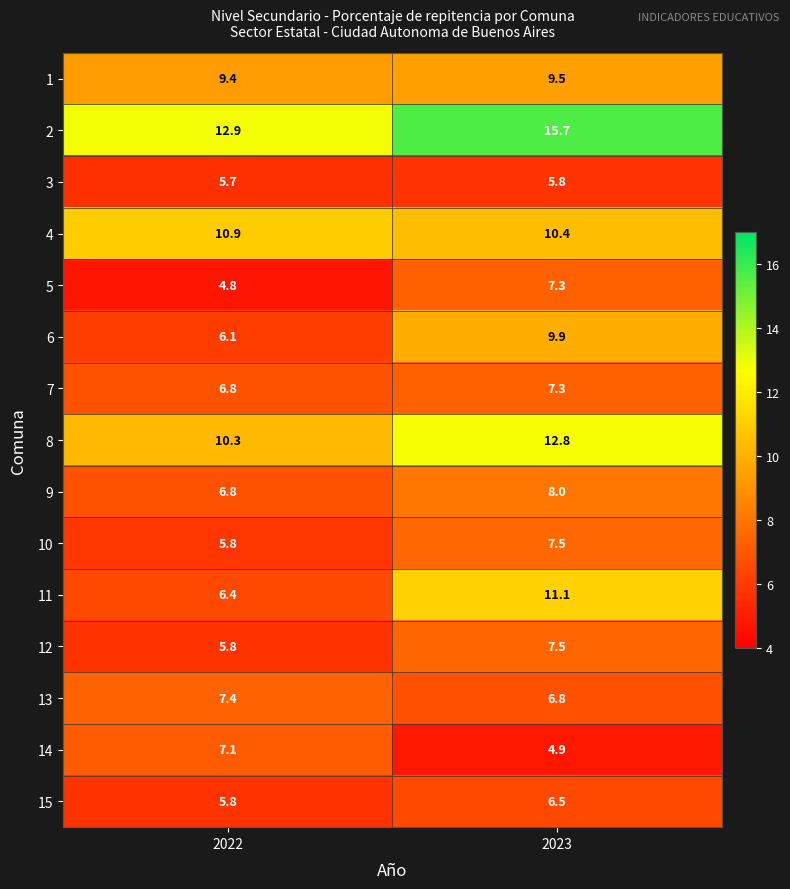

What is the sum of the 5 values at 2023 and 2022?

12.1